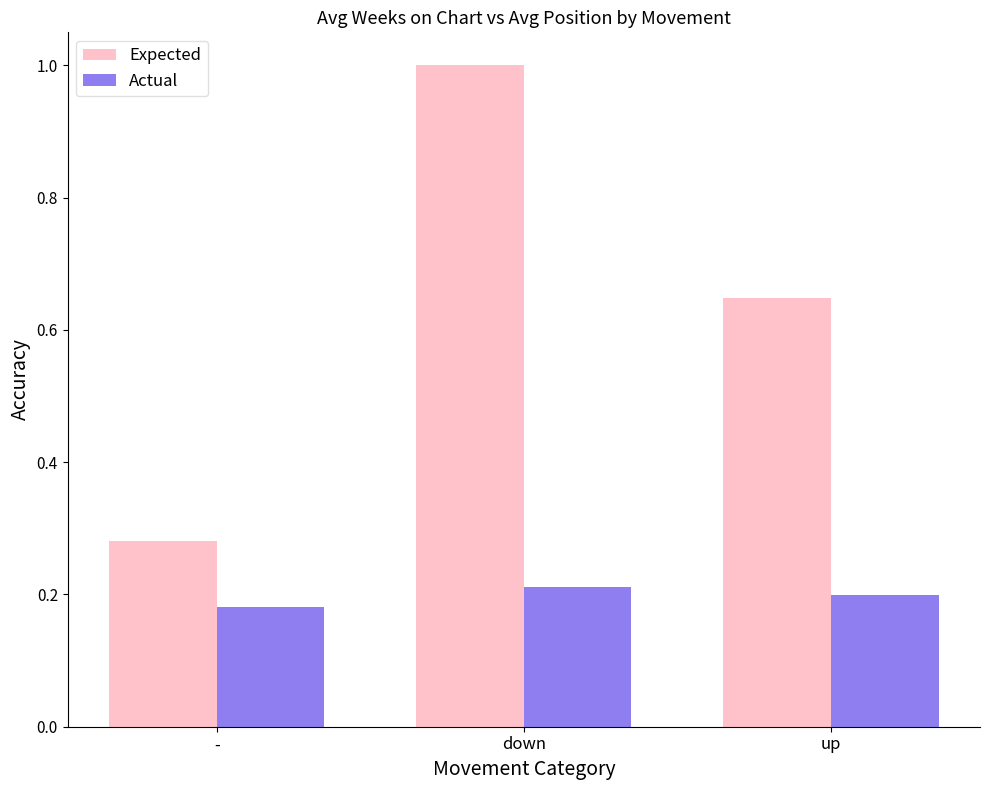

List the series in order of their peak value, highest first.

Expected, Actual